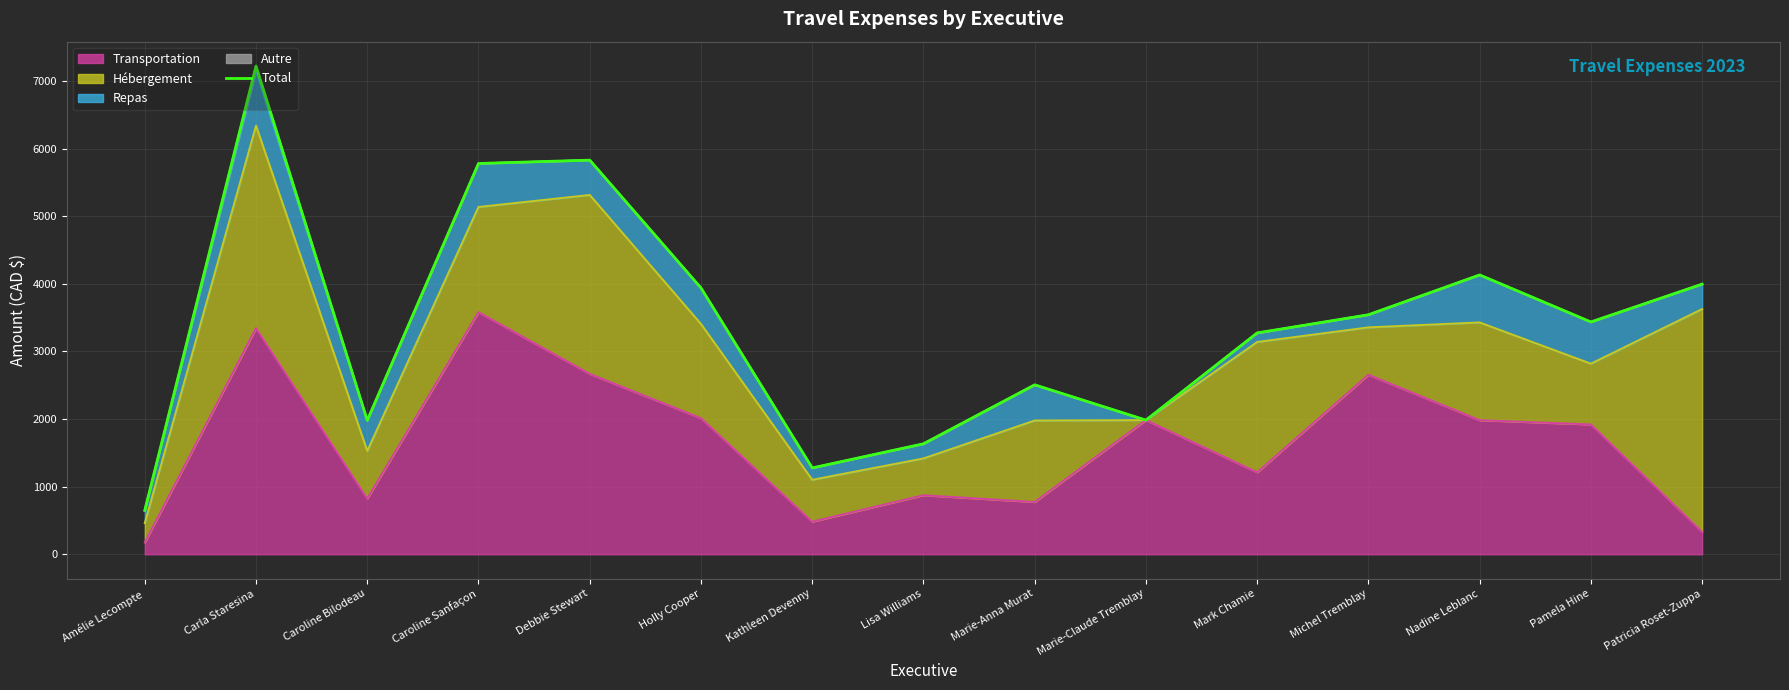

Reading right to left, list all the values displayed in this chart.

3995.0	3435.6	4131.3	3542.0	3273.4	1984.3	2506.1	1633.8	1277.0	3938.9	5828.6	5779.2	1980.7	7219.7	649.1